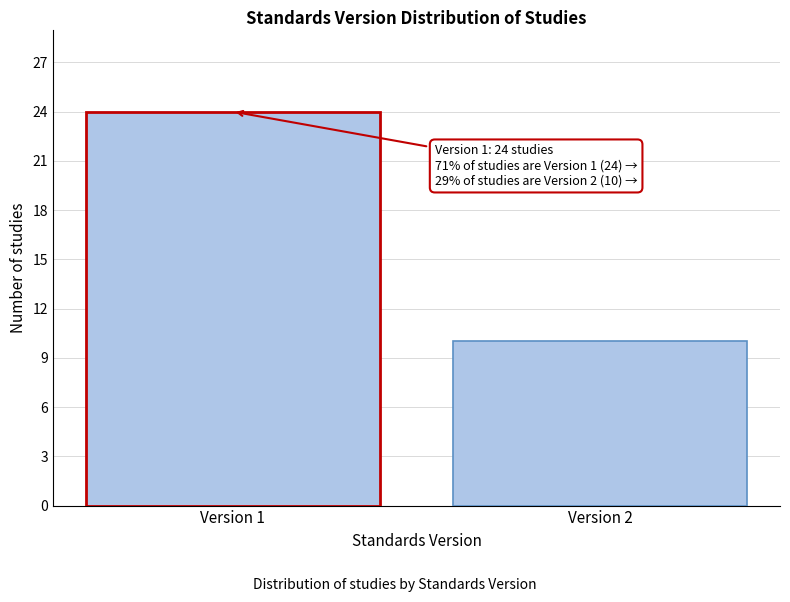

Reading left to right, what are all the values shown in this chart?

24	10